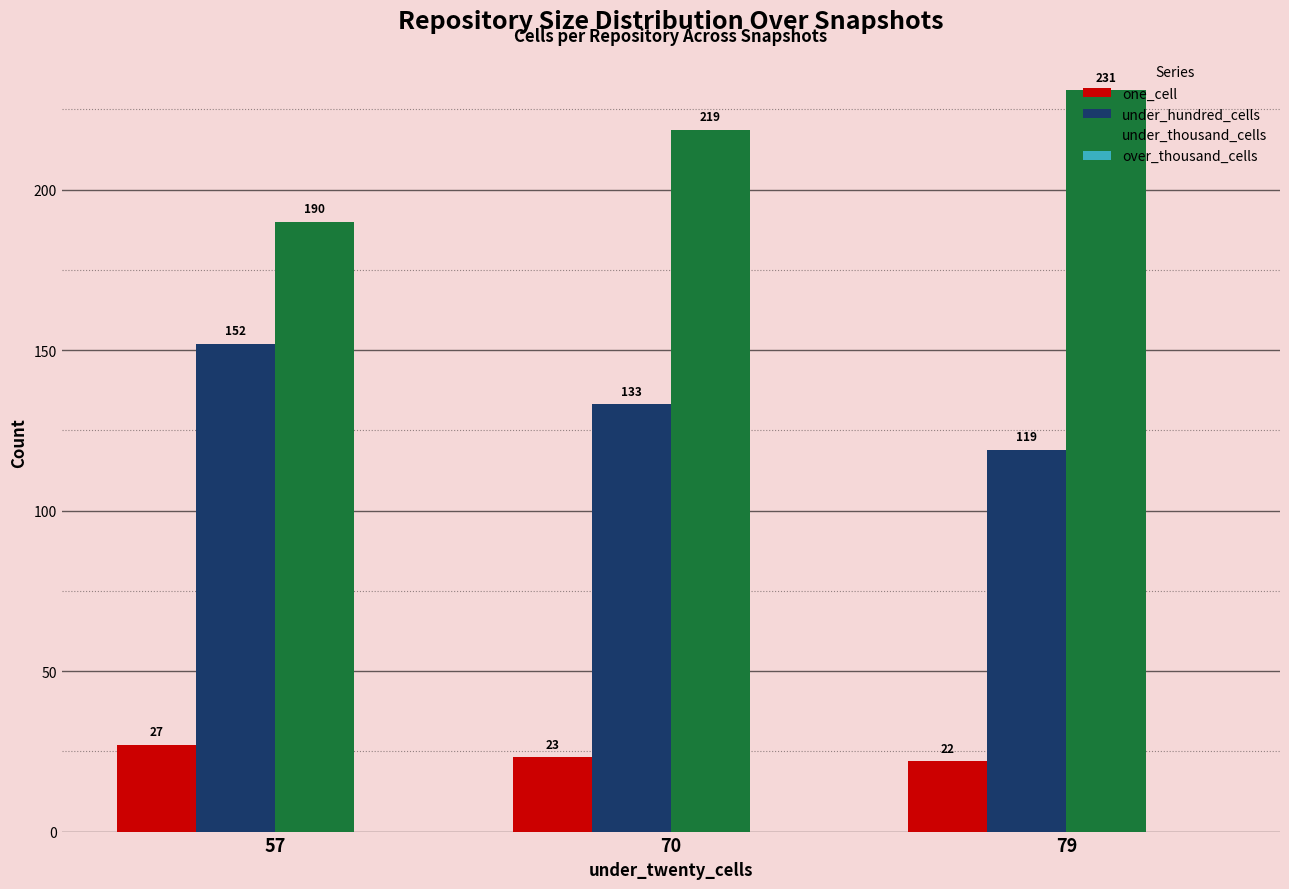

How many under_thousand_cells values are between 190 and 231?

3